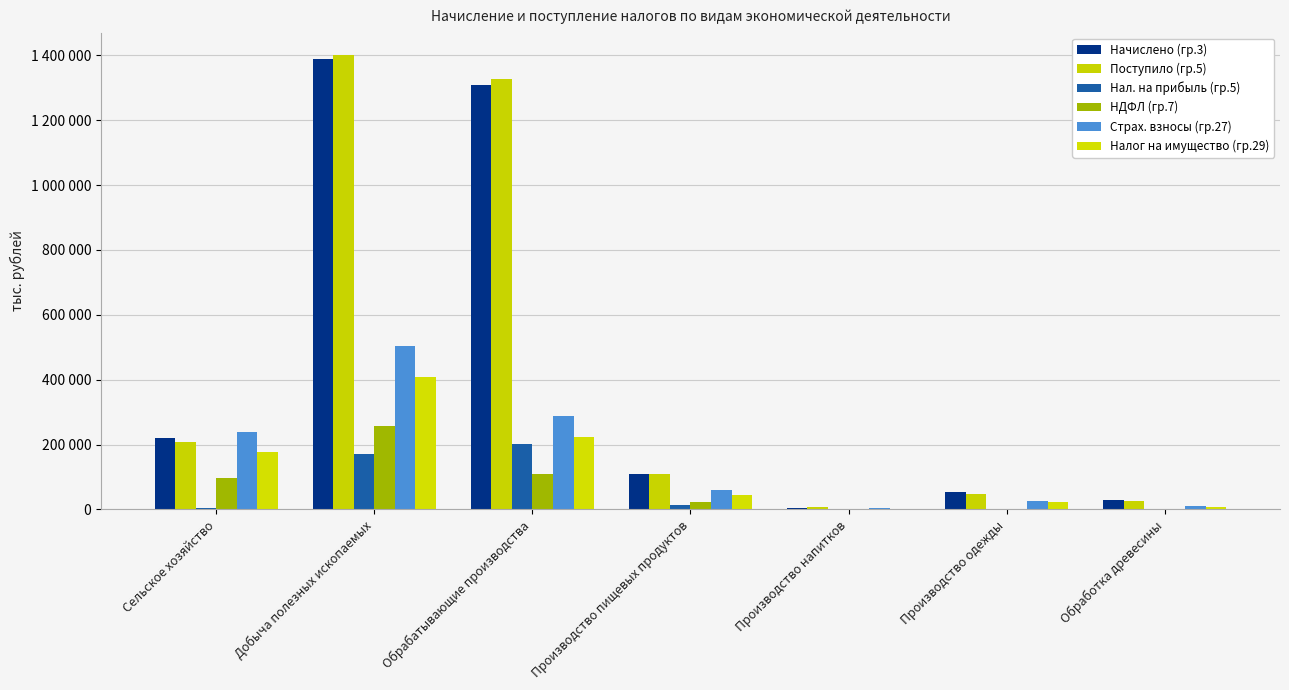

Count the number of data series in this chart.

6